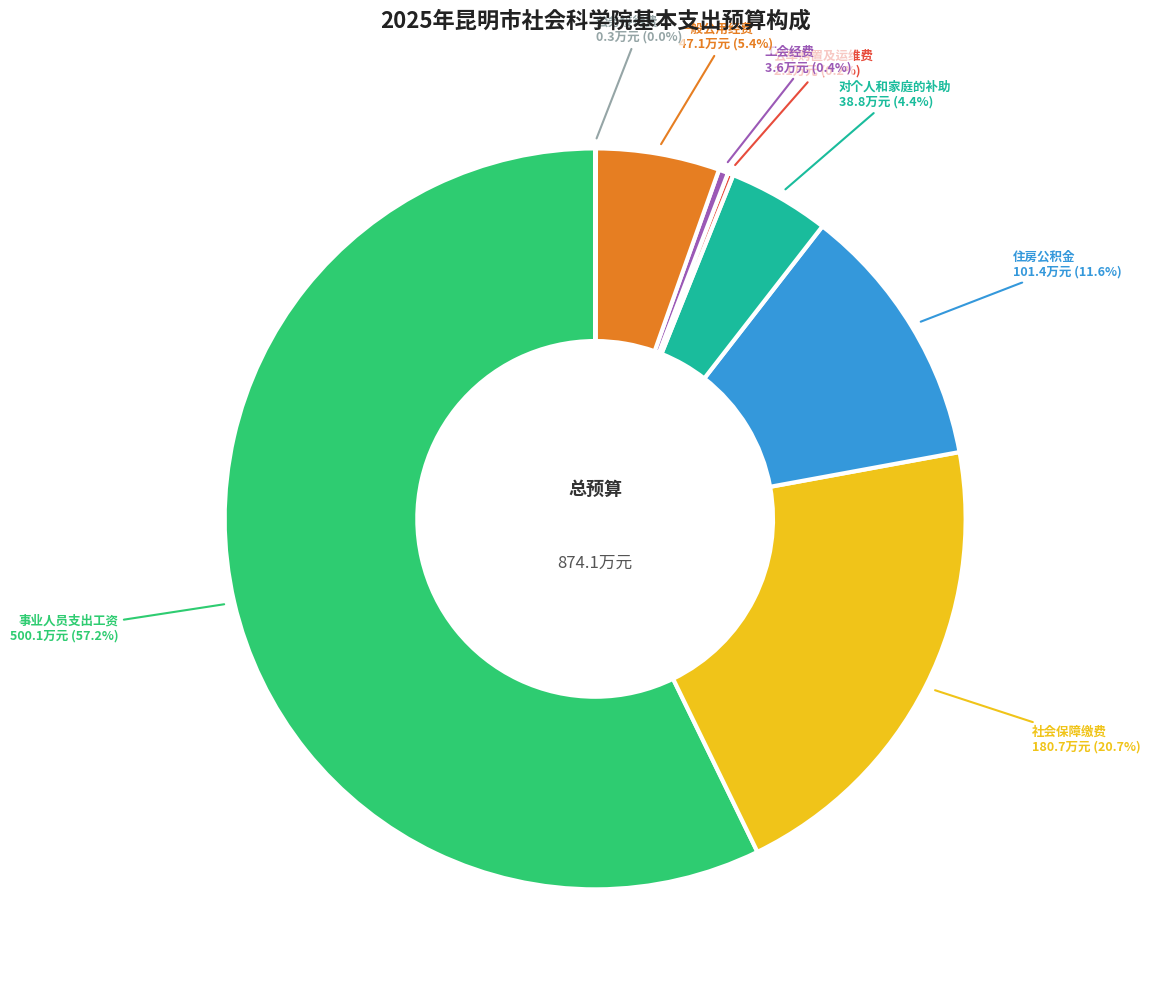

What is the ratio of the value at 一般公用经费 to the value at 社会保障缴费?

0.3